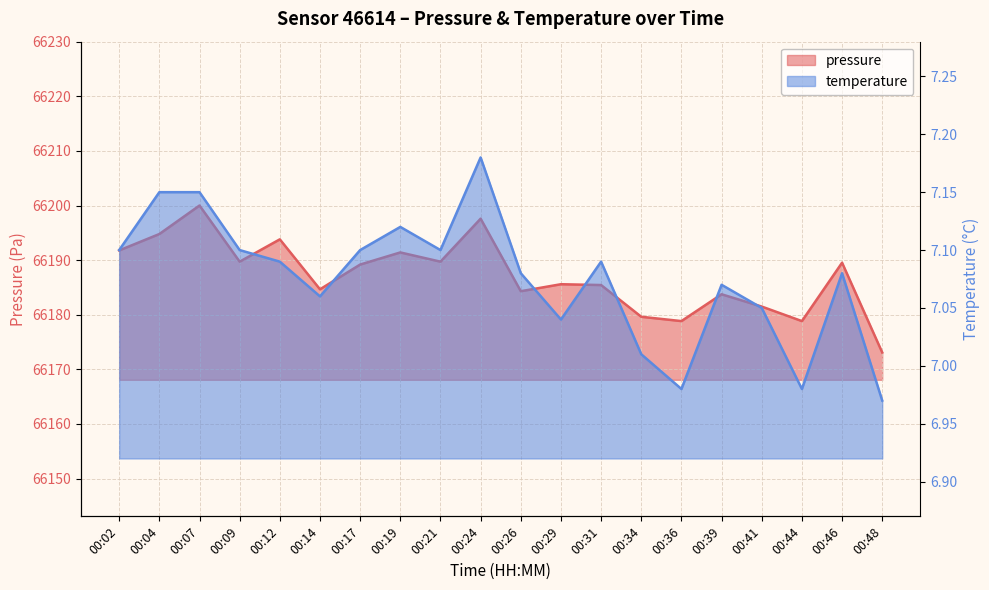

Reading right to left, transcribe all the data shown in this chart.

pressure: 00:48=66173.1	00:46=66189.5	00:44=66178.8	00:41=66181.5	00:39=66183.8	00:36=66178.8	00:34=66179.6	00:31=66185.4	00:29=66185.6	00:26=66184.3	00:24=66197.6	00:21=66189.7	00:19=66191.4	00:17=66189.2	00:14=66184.7	00:12=66193.8	00:09=66189.7	00:07=66200.0	00:04=66194.8	00:02=66191.8
temperature: 00:48=7.0	00:46=7.1	00:44=7.0	00:41=7.0	00:39=7.1	00:36=7.0	00:34=7.0	00:31=7.1	00:29=7.0	00:26=7.1	00:24=7.2	00:21=7.1	00:19=7.1	00:17=7.1	00:14=7.1	00:12=7.1	00:09=7.1	00:07=7.2	00:04=7.2	00:02=7.1